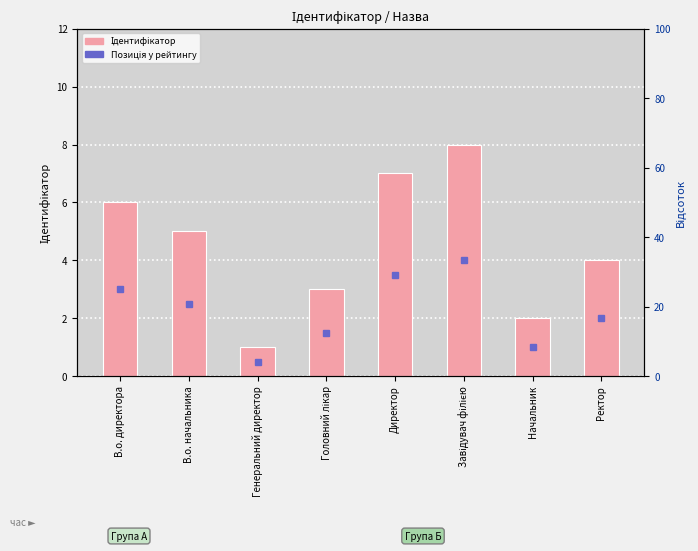

How many bars are there in total?

8